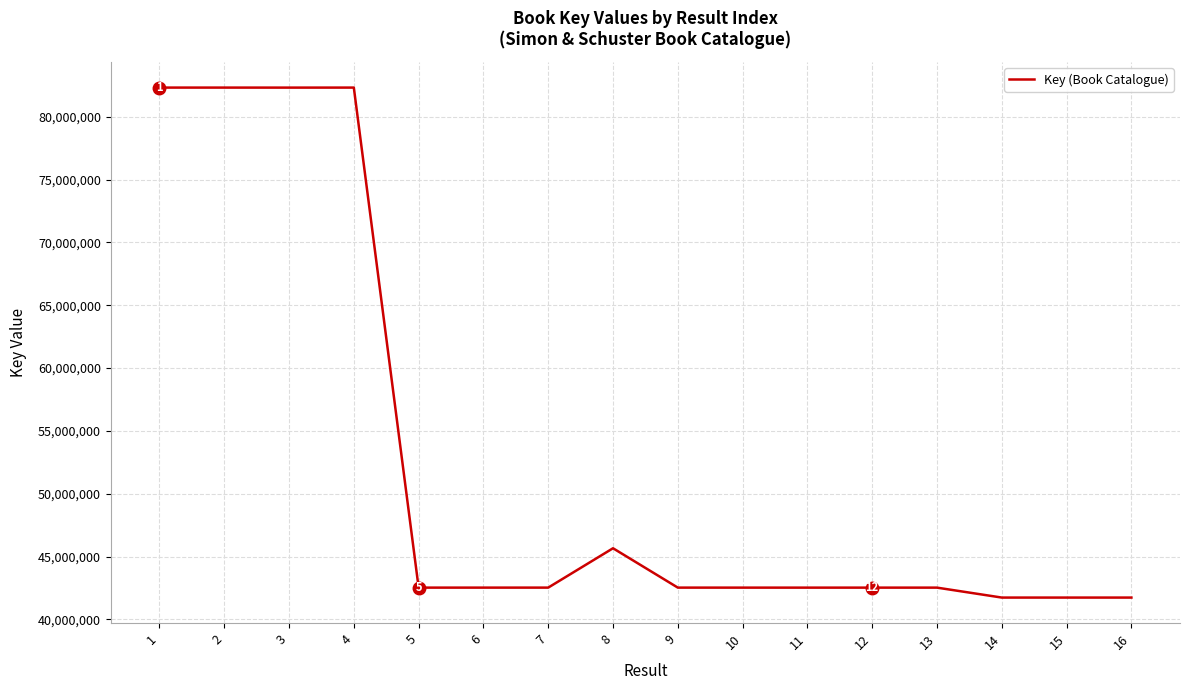

The value at 2 is 54060606. True or false?

False